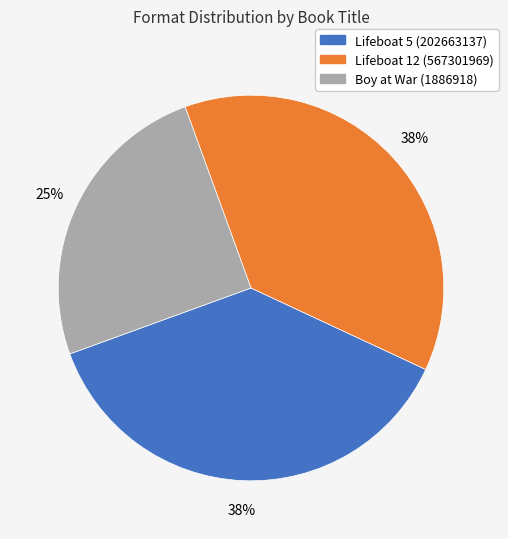

What percentage is the Boy at War (1886918) slice, to the nearest percent?

25%